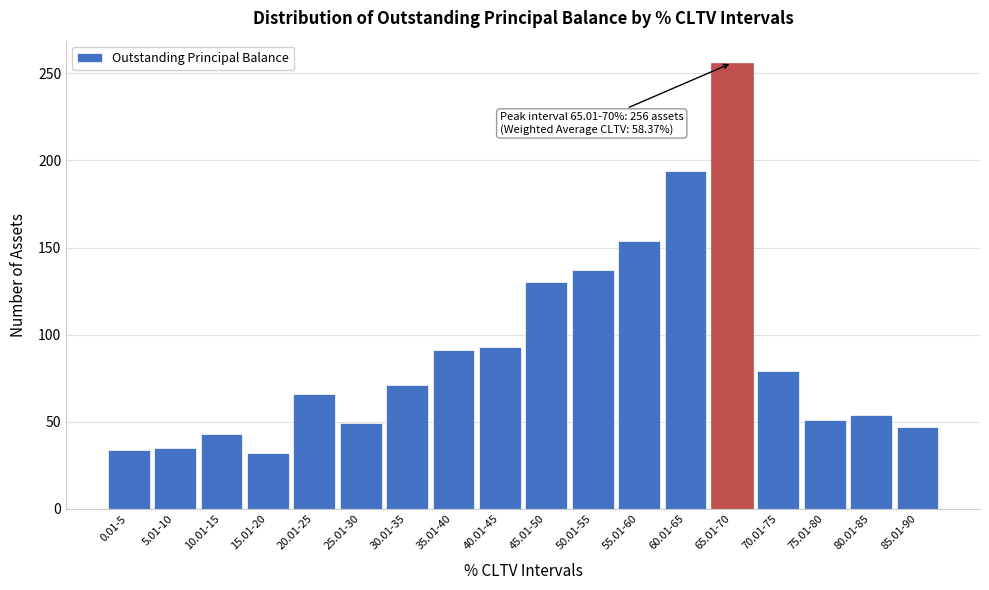

What is the label of the 12th bar from the right?

30.01-35